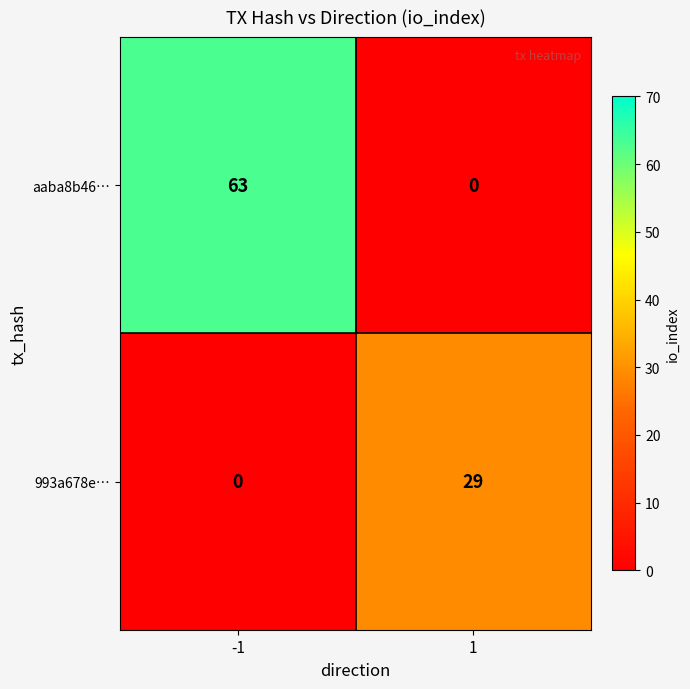

Reading left to right, transcribe all the data shown in this chart.

aaba8b46…: 63	0
993a678e…: 0	29